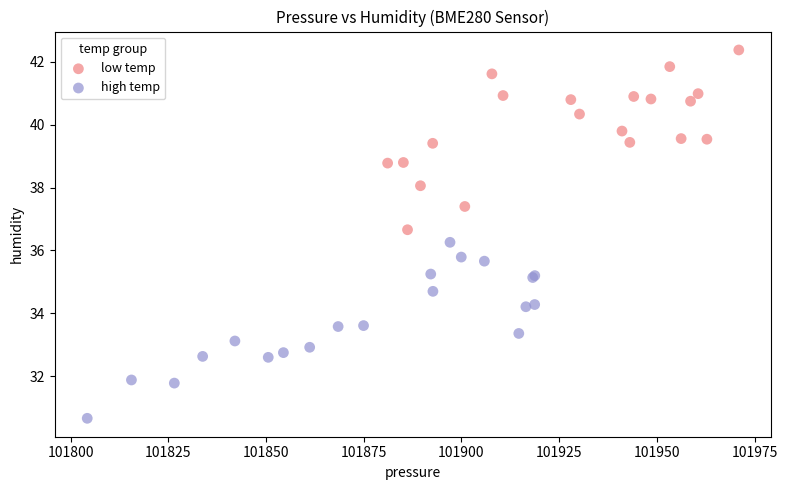

Which series contains the lowest Y value?

high temp